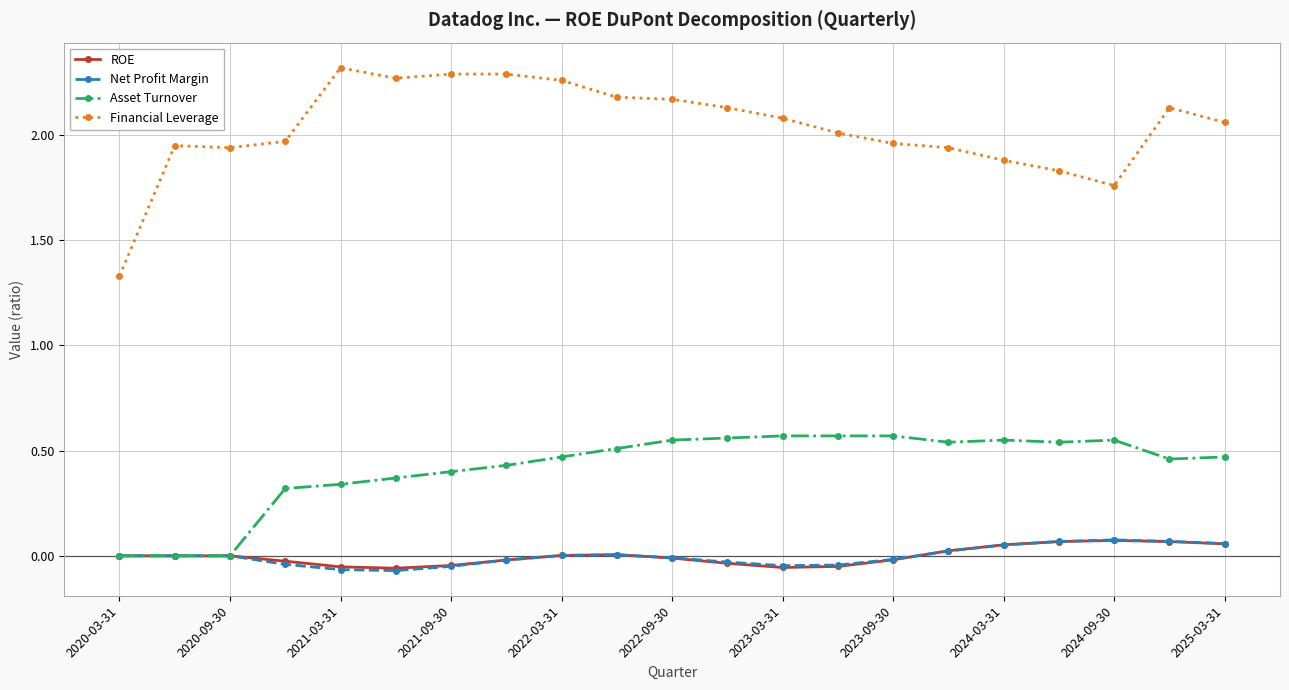

How many data points does each series have?

21